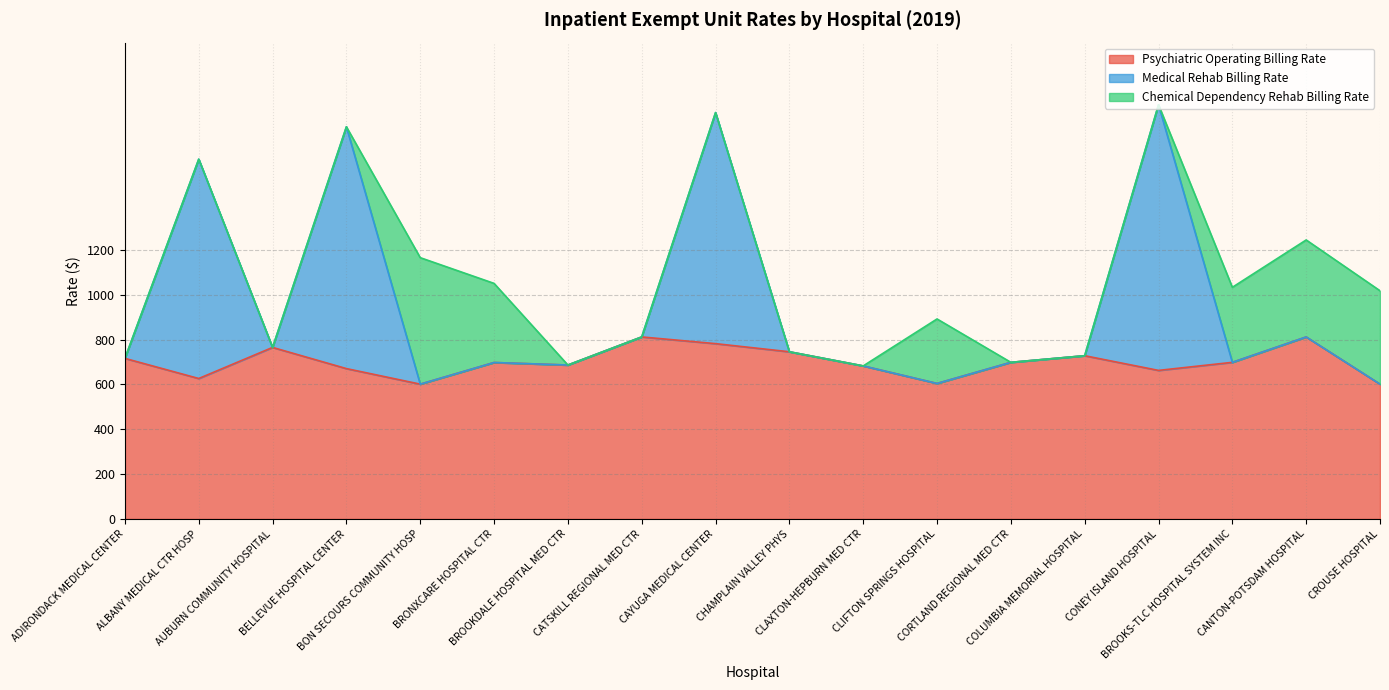

What is the greatest value displayed?

1185.3